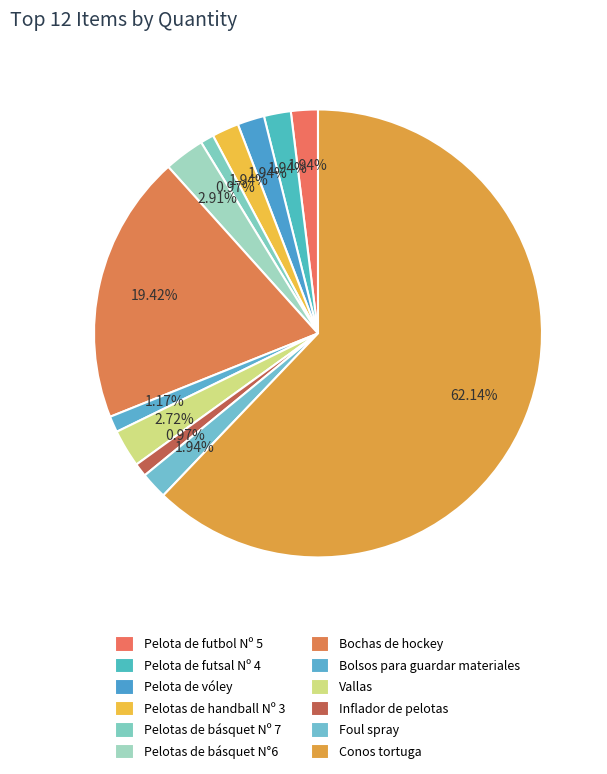

Count the number of slices in the pie.

12